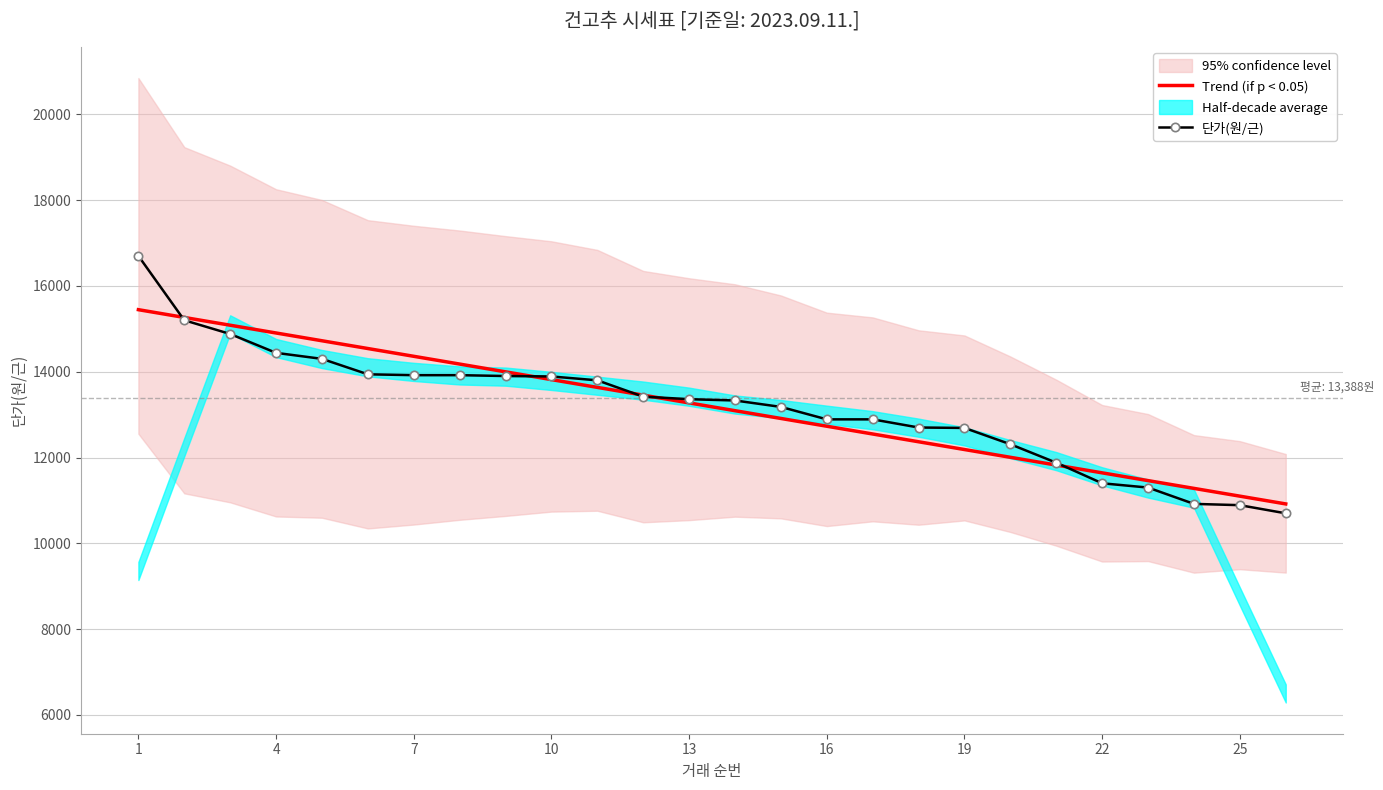

True or false: Trend (if p < 0.05) has more than 1 interior local peaks.

False